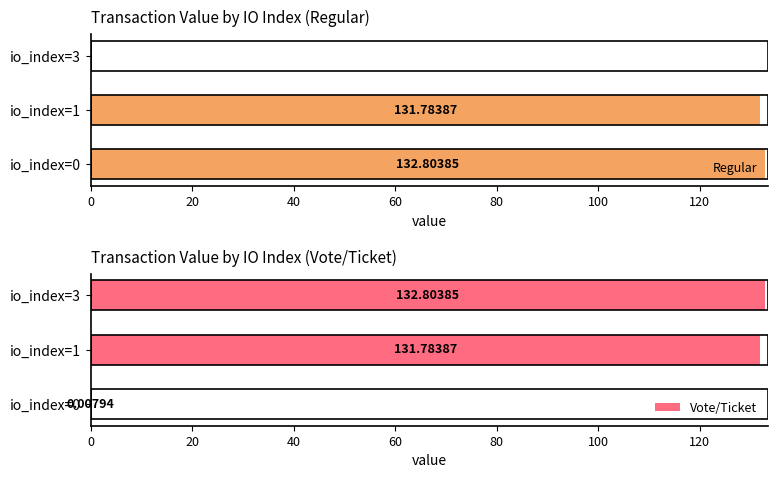

Is it true that Vote/Ticket equals 204.8 at io_index=1?

False